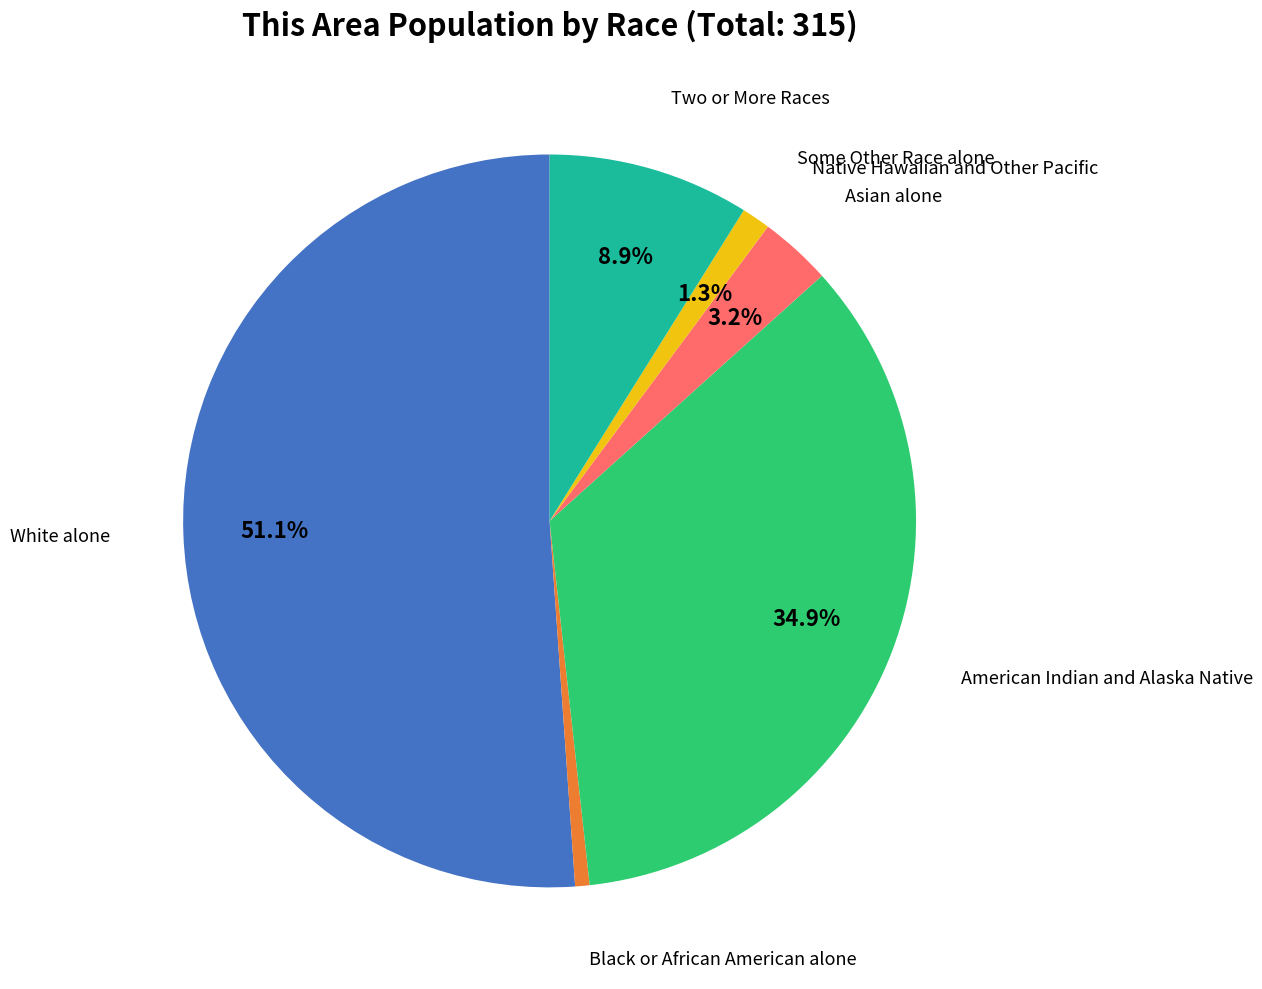

Does any single category account for the majority?

Yes